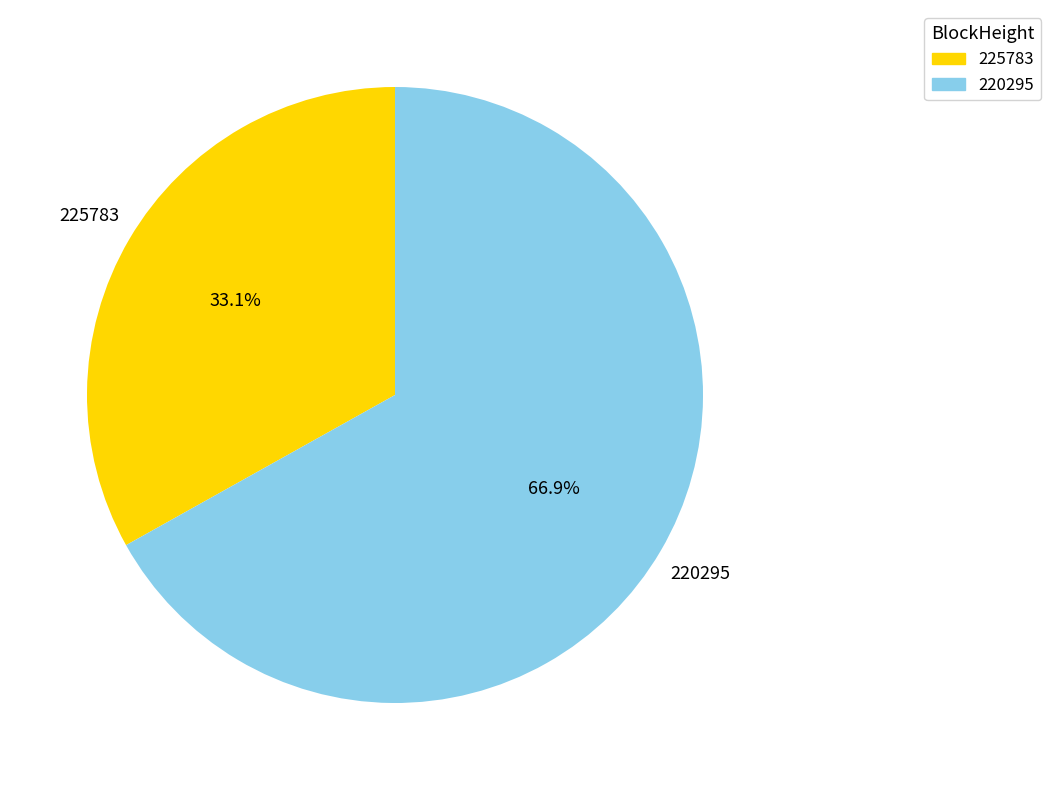

Count the number of slices in the pie.

2